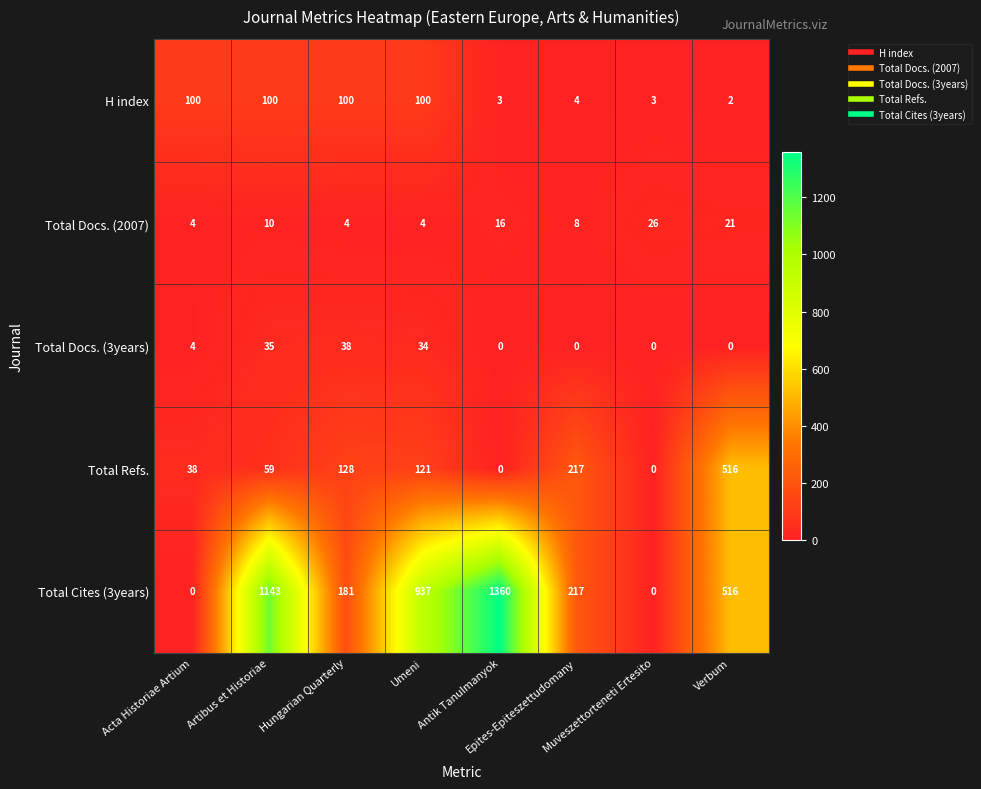

List the series in order of their peak value, lowest first.

Total Docs. (2007), Total Docs. (3years), H index, Total Refs., Total Cites (3years)